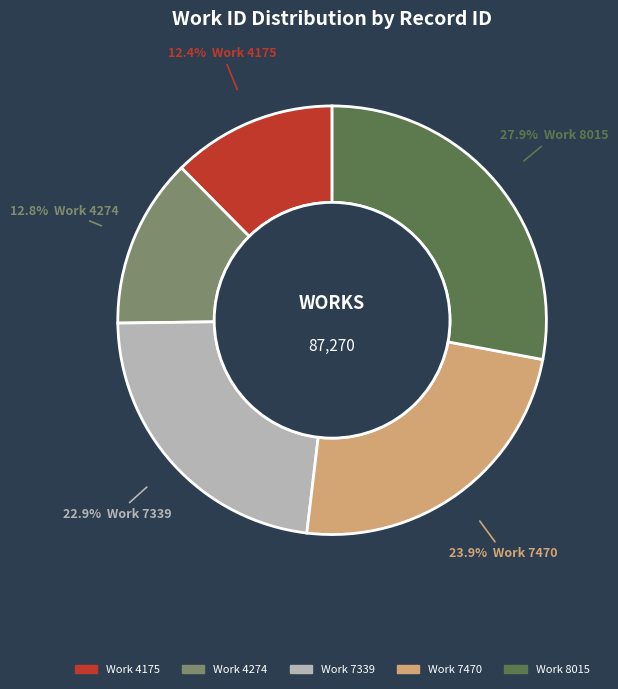

Is there any slice that represents more than half of the pie?

No